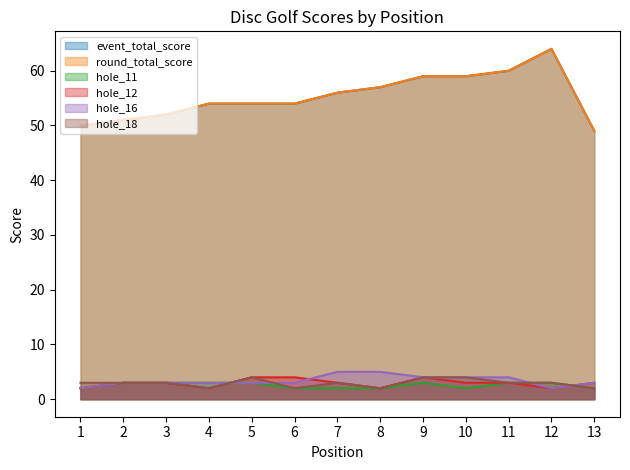

Where do hole_16 and hole_12 first cross each other?

4 and 5